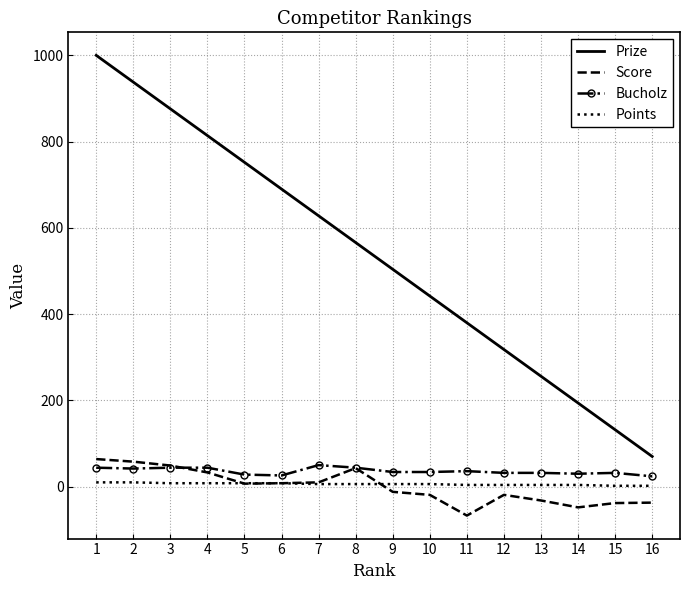

Is the value of Prize at 9 greater than the value of Points at 11?

Yes